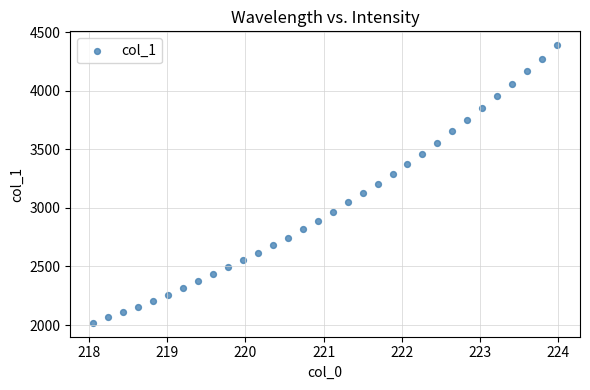

What is the range of Y values (max minus min)?

2370.5